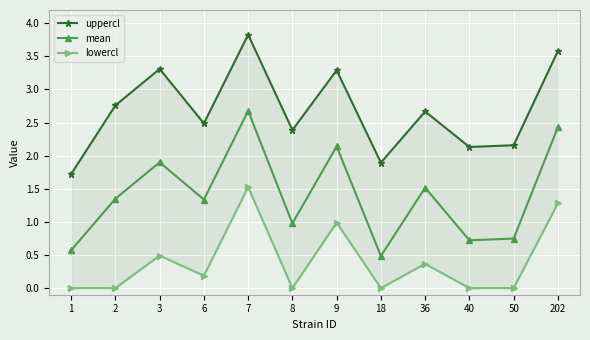

Which has a higher value, 2 or 7?

7